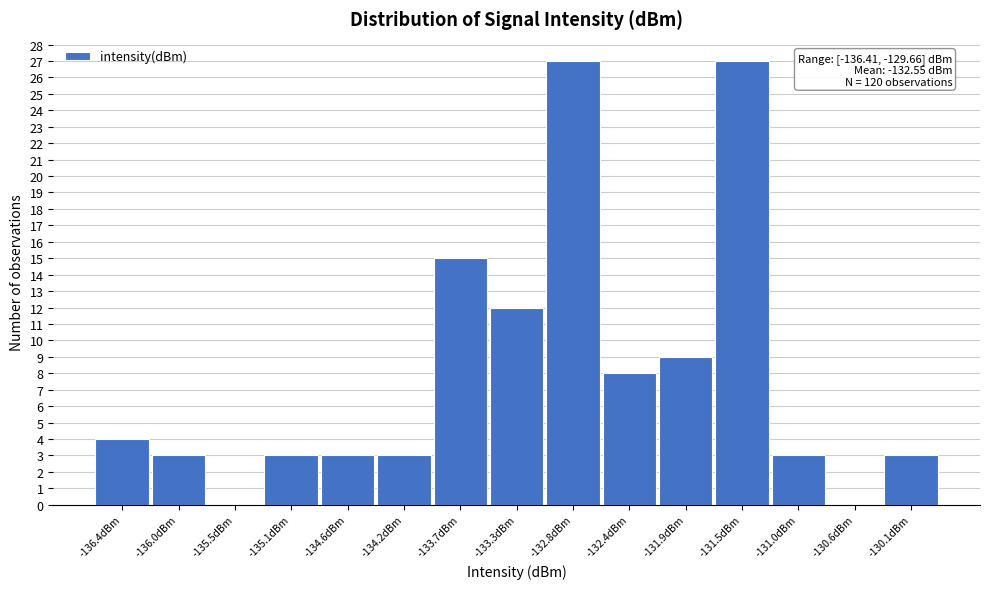

Reading left to right, list all the values displayed in this chart.

-136.4dBm=4	-136.0dBm=3	-135.5dBm=0	-135.1dBm=3	-134.6dBm=3	-134.2dBm=3	-133.7dBm=15	-133.3dBm=12	-132.8dBm=27	-132.4dBm=8	-131.9dBm=9	-131.5dBm=27	-131.0dBm=3	-130.6dBm=0	-130.1dBm=3